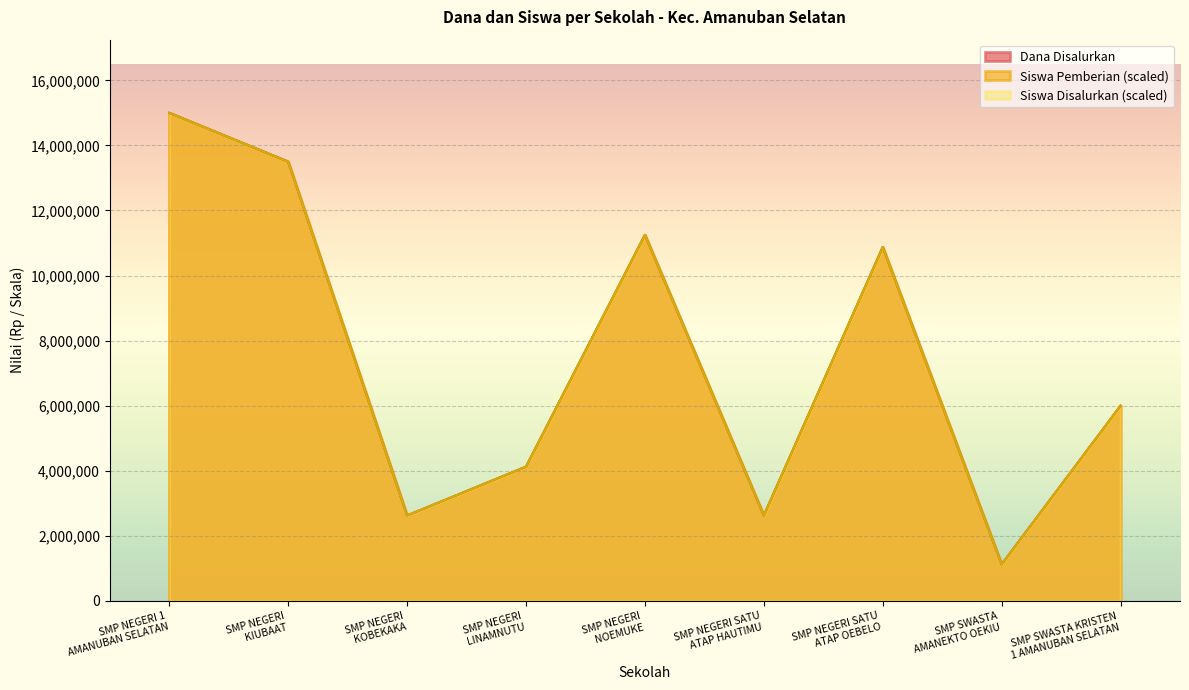

At how many categories does at least one series exceed 10134418?

4